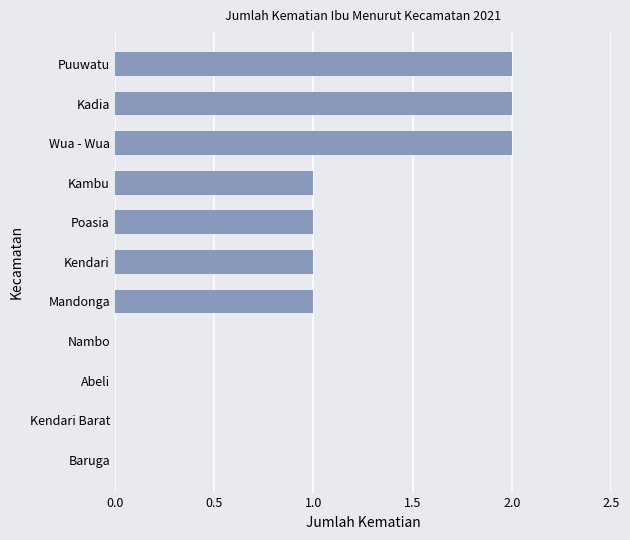

What is the change in value from Baruga to Kendari?

+1